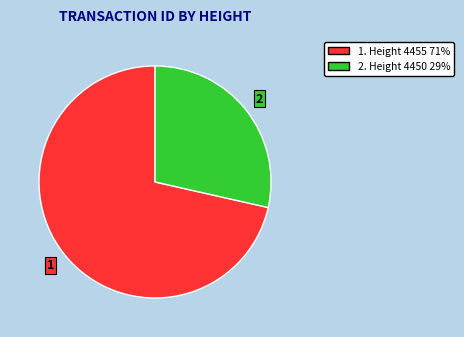

Is there a majority slice in this chart?

Yes